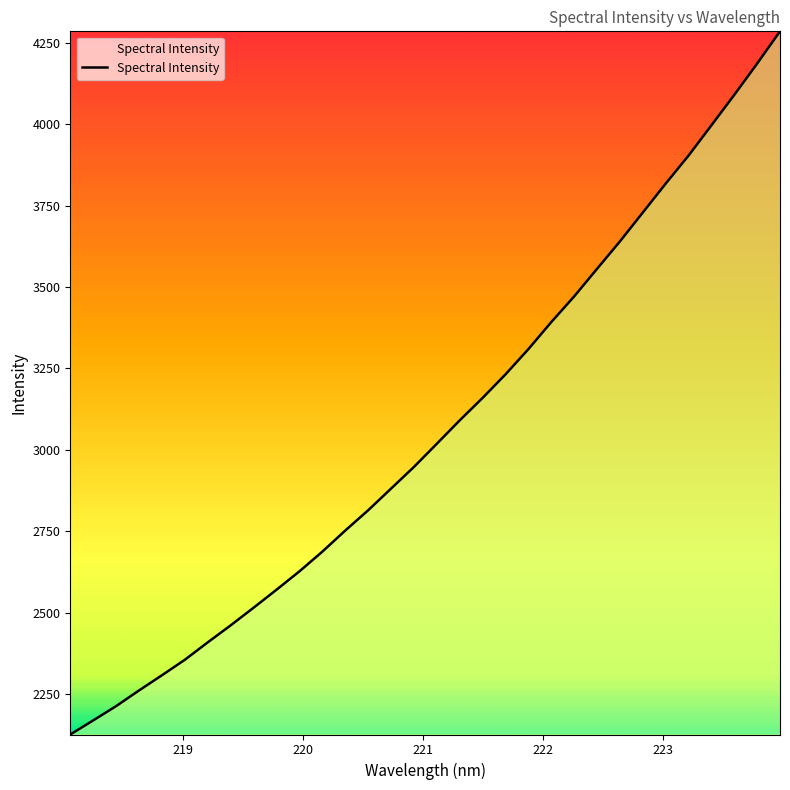

What is the maximum value shown in the chart?

4285.6